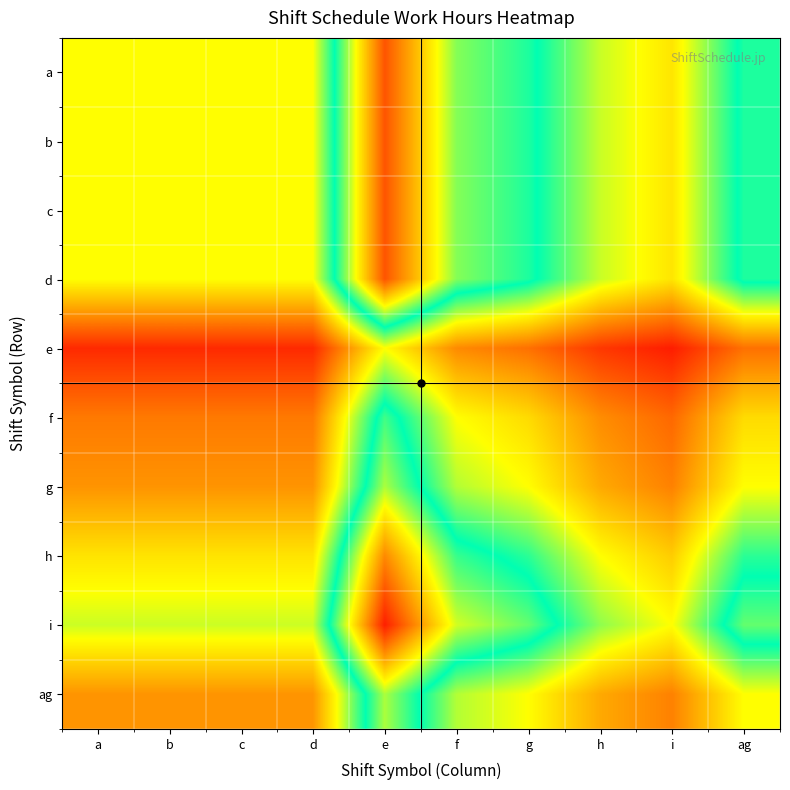

Reading left to right, what are all the values shown in this chart?

a: a=1.0	b=1.0	c=1.0	d=1.0	e=2.0	f=1.5	g=1.3	h=1.1	i=0.9	ag=1.3
b: a=1.0	b=1.0	c=1.0	d=1.0	e=2.0	f=1.5	g=1.3	h=1.1	i=0.9	ag=1.3
c: a=1.0	b=1.0	c=1.0	d=1.0	e=2.0	f=1.5	g=1.3	h=1.1	i=0.9	ag=1.3
d: a=1.0	b=1.0	c=1.0	d=1.0	e=2.0	f=1.5	g=1.3	h=1.1	i=0.9	ag=1.3
e: a=0.5	b=0.5	c=0.5	d=0.5	e=1.0	f=0.7	g=0.7	h=0.5	i=0.5	ag=0.7
f: a=0.7	b=0.7	c=0.7	d=0.7	e=1.4	f=1.0	g=0.9	h=0.7	i=0.6	ag=0.9
g: a=0.7	b=0.7	c=0.7	d=0.7	e=1.5	f=1.1	g=1.0	h=0.8	i=0.7	ag=1.0
h: a=0.9	b=0.9	c=0.9	d=0.9	e=1.9	f=1.4	g=1.2	h=1.0	i=0.9	ag=1.2
i: a=1.1	b=1.1	c=1.1	d=1.1	e=2.1	f=1.5	g=1.4	h=1.1	i=1.0	ag=1.4
ag: a=0.7	b=0.7	c=0.7	d=0.7	e=1.5	f=1.1	g=1.0	h=0.8	i=0.7	ag=1.0